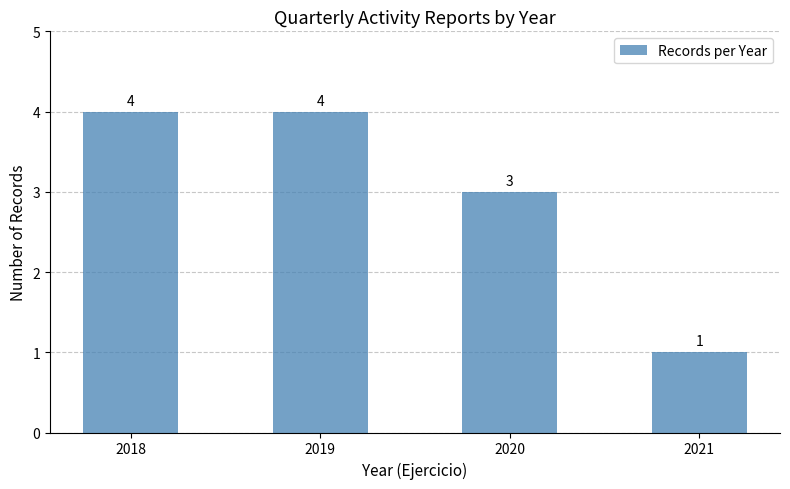

Does the chart contain any negative values?

No